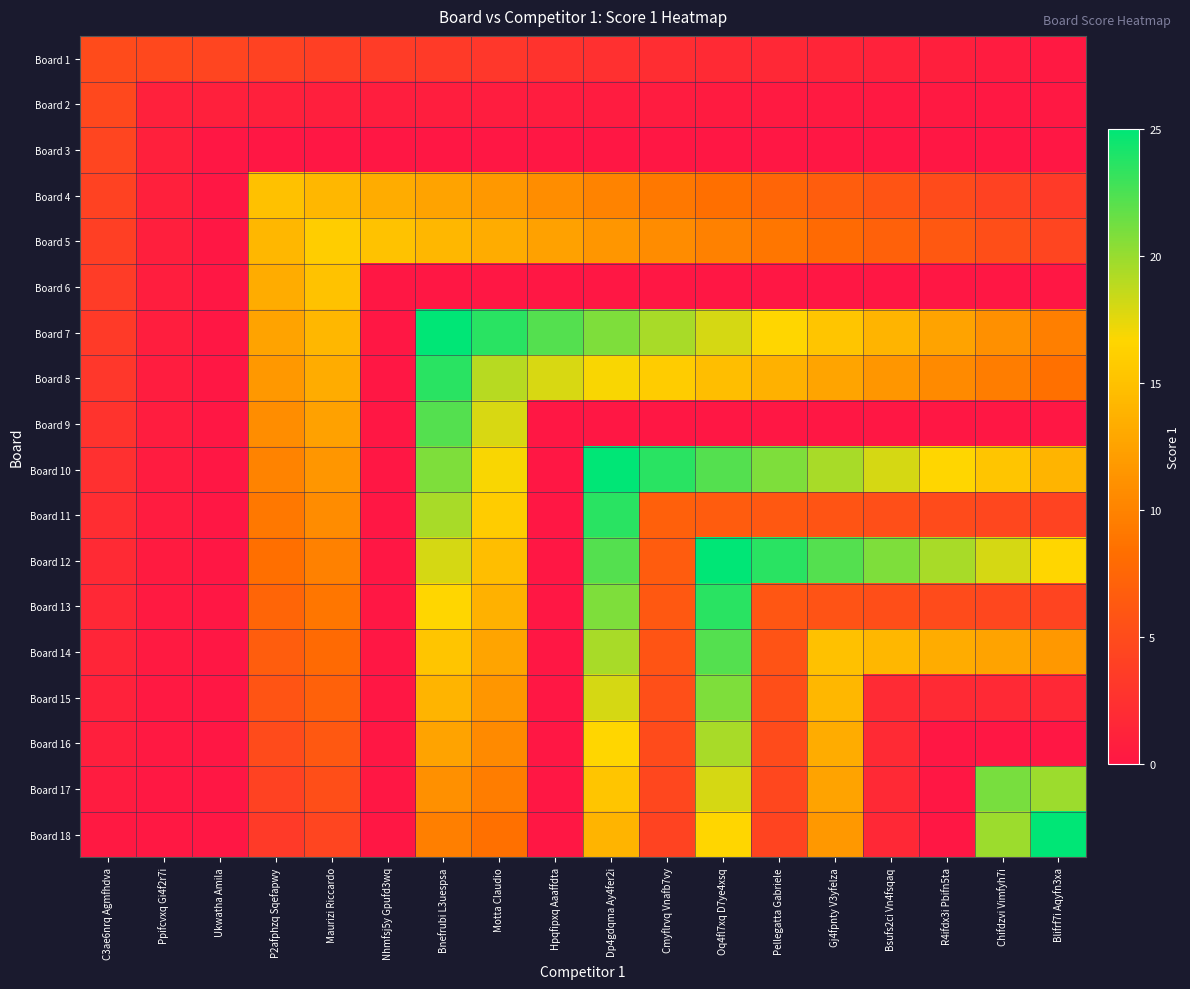

Reading left to right, transcribe all the data shown in this chart.

Board 1: C3ae6nrq Agmfhdva=5.0	Ppifcvxq Gi4f2r7i=4.7	Ukwatha Amila=4.4	P2afphzq Sqefapwy=4.2	Maurizi Riccardo=3.9	Nhmfsj5y Gpufd3wq=3.6	Bnefrubi L3uespsa=3.3	Motta Claudio=3.1	Hpqfipxq Aaaffdta=2.8	Dp4gdqma Ay4fer2i=2.5	Cmyflrvq Vnafb7vy=2.2	Oq4fl7xq D7ye4xsq=1.9	Pellegatta Gabriele=1.7	Gj4fpnty V3yfelza=1.4	Bsufs2ci Vn4fsqaq=1.1	R4ifdx3i Pbifn5ta=0.8	Chifdzvi Vimfyh7i=0.6	Blifrf7i Aqyfn3xa=0.3
Board 2: C3ae6nrq Agmfhdva=4.7	Ppifcvxq Gi4f2r7i=1.0	Ukwatha Amila=0.9	P2afphzq Sqefapwy=0.9	Maurizi Riccardo=0.8	Nhmfsj5y Gpufd3wq=0.8	Bnefrubi L3uespsa=0.7	Motta Claudio=0.7	Hpqfipxq Aaaffdta=0.6	Dp4gdqma Ay4fer2i=0.6	Cmyflrvq Vnafb7vy=0.5	Oq4fl7xq D7ye4xsq=0.4	Pellegatta Gabriele=0.4	Gj4fpnty V3yfelza=0.3	Bsufs2ci Vn4fsqaq=0.3	R4ifdx3i Pbifn5ta=0.2	Chifdzvi Vimfyh7i=0.2	Blifrf7i Aqyfn3xa=0.1
Board 3: C3ae6nrq Agmfhdva=4.4	Ppifcvxq Gi4f2r7i=0.9	Ukwatha Amila=0.0	P2afphzq Sqefapwy=0.0	Maurizi Riccardo=0.0	Nhmfsj5y Gpufd3wq=0.0	Bnefrubi L3uespsa=0.0	Motta Claudio=0.0	Hpqfipxq Aaaffdta=0.0	Dp4gdqma Ay4fer2i=0.0	Cmyflrvq Vnafb7vy=0.0	Oq4fl7xq D7ye4xsq=0.0	Pellegatta Gabriele=0.0	Gj4fpnty V3yfelza=0.0	Bsufs2ci Vn4fsqaq=0.0	R4ifdx3i Pbifn5ta=0.0	Chifdzvi Vimfyh7i=0.0	Blifrf7i Aqyfn3xa=0.0
Board 4: C3ae6nrq Agmfhdva=4.2	Ppifcvxq Gi4f2r7i=0.9	Ukwatha Amila=0.0	P2afphzq Sqefapwy=15.0	Maurizi Riccardo=14.2	Nhmfsj5y Gpufd3wq=13.3	Bnefrubi L3uespsa=12.5	Motta Claudio=11.7	Hpqfipxq Aaaffdta=10.8	Dp4gdqma Ay4fer2i=10.0	Cmyflrvq Vnafb7vy=9.2	Oq4fl7xq D7ye4xsq=8.3	Pellegatta Gabriele=7.5	Gj4fpnty V3yfelza=6.7	Bsufs2ci Vn4fsqaq=5.8	R4ifdx3i Pbifn5ta=5.0	Chifdzvi Vimfyh7i=4.2	Blifrf7i Aqyfn3xa=3.3
Board 5: C3ae6nrq Agmfhdva=3.9	Ppifcvxq Gi4f2r7i=0.8	Ukwatha Amila=0.0	P2afphzq Sqefapwy=14.2	Maurizi Riccardo=16.0	Nhmfsj5y Gpufd3wq=15.1	Bnefrubi L3uespsa=14.2	Motta Claudio=13.3	Hpqfipxq Aaaffdta=12.4	Dp4gdqma Ay4fer2i=11.6	Cmyflrvq Vnafb7vy=10.7	Oq4fl7xq D7ye4xsq=9.8	Pellegatta Gabriele=8.9	Gj4fpnty V3yfelza=8.0	Bsufs2ci Vn4fsqaq=7.1	R4ifdx3i Pbifn5ta=6.2	Chifdzvi Vimfyh7i=5.3	Blifrf7i Aqyfn3xa=4.4
Board 6: C3ae6nrq Agmfhdva=3.6	Ppifcvxq Gi4f2r7i=0.8	Ukwatha Amila=0.0	P2afphzq Sqefapwy=13.3	Maurizi Riccardo=15.1	Nhmfsj5y Gpufd3wq=0.0	Bnefrubi L3uespsa=0.0	Motta Claudio=0.0	Hpqfipxq Aaaffdta=0.0	Dp4gdqma Ay4fer2i=0.0	Cmyflrvq Vnafb7vy=0.0	Oq4fl7xq D7ye4xsq=0.0	Pellegatta Gabriele=0.0	Gj4fpnty V3yfelza=0.0	Bsufs2ci Vn4fsqaq=0.0	R4ifdx3i Pbifn5ta=0.0	Chifdzvi Vimfyh7i=0.0	Blifrf7i Aqyfn3xa=0.0
Board 7: C3ae6nrq Agmfhdva=3.3	Ppifcvxq Gi4f2r7i=0.7	Ukwatha Amila=0.0	P2afphzq Sqefapwy=12.5	Maurizi Riccardo=14.2	Nhmfsj5y Gpufd3wq=0.0	Bnefrubi L3uespsa=25.0	Motta Claudio=23.6	Hpqfipxq Aaaffdta=22.2	Dp4gdqma Ay4fer2i=20.8	Cmyflrvq Vnafb7vy=19.4	Oq4fl7xq D7ye4xsq=18.1	Pellegatta Gabriele=16.7	Gj4fpnty V3yfelza=15.3	Bsufs2ci Vn4fsqaq=13.9	R4ifdx3i Pbifn5ta=12.5	Chifdzvi Vimfyh7i=11.1	Blifrf7i Aqyfn3xa=9.7
Board 8: C3ae6nrq Agmfhdva=3.1	Ppifcvxq Gi4f2r7i=0.7	Ukwatha Amila=0.0	P2afphzq Sqefapwy=11.7	Maurizi Riccardo=13.3	Nhmfsj5y Gpufd3wq=0.0	Bnefrubi L3uespsa=23.6	Motta Claudio=19.0	Hpqfipxq Aaaffdta=17.9	Dp4gdqma Ay4fer2i=16.9	Cmyflrvq Vnafb7vy=15.8	Oq4fl7xq D7ye4xsq=14.8	Pellegatta Gabriele=13.7	Gj4fpnty V3yfelza=12.7	Bsufs2ci Vn4fsqaq=11.6	R4ifdx3i Pbifn5ta=10.6	Chifdzvi Vimfyh7i=9.5	Blifrf7i Aqyfn3xa=8.4
Board 9: C3ae6nrq Agmfhdva=2.8	Ppifcvxq Gi4f2r7i=0.6	Ukwatha Amila=0.0	P2afphzq Sqefapwy=10.8	Maurizi Riccardo=12.4	Nhmfsj5y Gpufd3wq=0.0	Bnefrubi L3uespsa=22.2	Motta Claudio=17.9	Hpqfipxq Aaaffdta=0.0	Dp4gdqma Ay4fer2i=0.0	Cmyflrvq Vnafb7vy=0.0	Oq4fl7xq D7ye4xsq=0.0	Pellegatta Gabriele=0.0	Gj4fpnty V3yfelza=0.0	Bsufs2ci Vn4fsqaq=0.0	R4ifdx3i Pbifn5ta=0.0	Chifdzvi Vimfyh7i=0.0	Blifrf7i Aqyfn3xa=0.0
Board 10: C3ae6nrq Agmfhdva=2.5	Ppifcvxq Gi4f2r7i=0.6	Ukwatha Amila=0.0	P2afphzq Sqefapwy=10.0	Maurizi Riccardo=11.6	Nhmfsj5y Gpufd3wq=0.0	Bnefrubi L3uespsa=20.8	Motta Claudio=16.9	Hpqfipxq Aaaffdta=0.0	Dp4gdqma Ay4fer2i=25.0	Cmyflrvq Vnafb7vy=23.6	Oq4fl7xq D7ye4xsq=22.2	Pellegatta Gabriele=20.8	Gj4fpnty V3yfelza=19.4	Bsufs2ci Vn4fsqaq=18.1	R4ifdx3i Pbifn5ta=16.7	Chifdzvi Vimfyh7i=15.3	Blifrf7i Aqyfn3xa=13.9
Board 11: C3ae6nrq Agmfhdva=2.2	Ppifcvxq Gi4f2r7i=0.5	Ukwatha Amila=0.0	P2afphzq Sqefapwy=9.2	Maurizi Riccardo=10.7	Nhmfsj5y Gpufd3wq=0.0	Bnefrubi L3uespsa=19.4	Motta Claudio=15.8	Hpqfipxq Aaaffdta=0.0	Dp4gdqma Ay4fer2i=23.6	Cmyflrvq Vnafb7vy=7.0	Oq4fl7xq D7ye4xsq=6.6	Pellegatta Gabriele=6.2	Gj4fpnty V3yfelza=5.8	Bsufs2ci Vn4fsqaq=5.4	R4ifdx3i Pbifn5ta=5.1	Chifdzvi Vimfyh7i=4.7	Blifrf7i Aqyfn3xa=4.3
Board 12: C3ae6nrq Agmfhdva=1.9	Ppifcvxq Gi4f2r7i=0.4	Ukwatha Amila=0.0	P2afphzq Sqefapwy=8.3	Maurizi Riccardo=9.8	Nhmfsj5y Gpufd3wq=0.0	Bnefrubi L3uespsa=18.1	Motta Claudio=14.8	Hpqfipxq Aaaffdta=0.0	Dp4gdqma Ay4fer2i=22.2	Cmyflrvq Vnafb7vy=6.6	Oq4fl7xq D7ye4xsq=25.0	Pellegatta Gabriele=23.6	Gj4fpnty V3yfelza=22.2	Bsufs2ci Vn4fsqaq=20.8	R4ifdx3i Pbifn5ta=19.4	Chifdzvi Vimfyh7i=18.1	Blifrf7i Aqyfn3xa=16.7
Board 13: C3ae6nrq Agmfhdva=1.7	Ppifcvxq Gi4f2r7i=0.4	Ukwatha Amila=0.0	P2afphzq Sqefapwy=7.5	Maurizi Riccardo=8.9	Nhmfsj5y Gpufd3wq=0.0	Bnefrubi L3uespsa=16.7	Motta Claudio=13.7	Hpqfipxq Aaaffdta=0.0	Dp4gdqma Ay4fer2i=20.8	Cmyflrvq Vnafb7vy=6.2	Oq4fl7xq D7ye4xsq=23.6	Pellegatta Gabriele=6.0	Gj4fpnty V3yfelza=5.7	Bsufs2ci Vn4fsqaq=5.3	R4ifdx3i Pbifn5ta=5.0	Chifdzvi Vimfyh7i=4.7	Blifrf7i Aqyfn3xa=4.3
Board 14: C3ae6nrq Agmfhdva=1.4	Ppifcvxq Gi4f2r7i=0.3	Ukwatha Amila=0.0	P2afphzq Sqefapwy=6.7	Maurizi Riccardo=8.0	Nhmfsj5y Gpufd3wq=0.0	Bnefrubi L3uespsa=15.3	Motta Claudio=12.7	Hpqfipxq Aaaffdta=0.0	Dp4gdqma Ay4fer2i=19.4	Cmyflrvq Vnafb7vy=5.8	Oq4fl7xq D7ye4xsq=22.2	Pellegatta Gabriele=5.7	Gj4fpnty V3yfelza=15.0	Bsufs2ci Vn4fsqaq=14.2	R4ifdx3i Pbifn5ta=13.3	Chifdzvi Vimfyh7i=12.5	Blifrf7i Aqyfn3xa=11.7
Board 15: C3ae6nrq Agmfhdva=1.1	Ppifcvxq Gi4f2r7i=0.3	Ukwatha Amila=0.0	P2afphzq Sqefapwy=5.8	Maurizi Riccardo=7.1	Nhmfsj5y Gpufd3wq=0.0	Bnefrubi L3uespsa=13.9	Motta Claudio=11.6	Hpqfipxq Aaaffdta=0.0	Dp4gdqma Ay4fer2i=18.1	Cmyflrvq Vnafb7vy=5.4	Oq4fl7xq D7ye4xsq=20.8	Pellegatta Gabriele=5.3	Gj4fpnty V3yfelza=14.2	Bsufs2ci Vn4fsqaq=2.0	R4ifdx3i Pbifn5ta=1.9	Chifdzvi Vimfyh7i=1.8	Blifrf7i Aqyfn3xa=1.7
Board 16: C3ae6nrq Agmfhdva=0.8	Ppifcvxq Gi4f2r7i=0.2	Ukwatha Amila=0.0	P2afphzq Sqefapwy=5.0	Maurizi Riccardo=6.2	Nhmfsj5y Gpufd3wq=0.0	Bnefrubi L3uespsa=12.5	Motta Claudio=10.6	Hpqfipxq Aaaffdta=0.0	Dp4gdqma Ay4fer2i=16.7	Cmyflrvq Vnafb7vy=5.1	Oq4fl7xq D7ye4xsq=19.4	Pellegatta Gabriele=5.0	Gj4fpnty V3yfelza=13.3	Bsufs2ci Vn4fsqaq=1.9	R4ifdx3i Pbifn5ta=0.0	Chifdzvi Vimfyh7i=0.0	Blifrf7i Aqyfn3xa=0.0
Board 17: C3ae6nrq Agmfhdva=0.6	Ppifcvxq Gi4f2r7i=0.2	Ukwatha Amila=0.0	P2afphzq Sqefapwy=4.2	Maurizi Riccardo=5.3	Nhmfsj5y Gpufd3wq=0.0	Bnefrubi L3uespsa=11.1	Motta Claudio=9.5	Hpqfipxq Aaaffdta=0.0	Dp4gdqma Ay4fer2i=15.3	Cmyflrvq Vnafb7vy=4.7	Oq4fl7xq D7ye4xsq=18.1	Pellegatta Gabriele=4.7	Gj4fpnty V3yfelza=12.5	Bsufs2ci Vn4fsqaq=1.8	R4ifdx3i Pbifn5ta=0.0	Chifdzvi Vimfyh7i=21.0	Blifrf7i Aqyfn3xa=19.8
Board 18: C3ae6nrq Agmfhdva=0.3	Ppifcvxq Gi4f2r7i=0.1	Ukwatha Amila=0.0	P2afphzq Sqefapwy=3.3	Maurizi Riccardo=4.4	Nhmfsj5y Gpufd3wq=0.0	Bnefrubi L3uespsa=9.7	Motta Claudio=8.4	Hpqfipxq Aaaffdta=0.0	Dp4gdqma Ay4fer2i=13.9	Cmyflrvq Vnafb7vy=4.3	Oq4fl7xq D7ye4xsq=16.7	Pellegatta Gabriele=4.3	Gj4fpnty V3yfelza=11.7	Bsufs2ci Vn4fsqaq=1.7	R4ifdx3i Pbifn5ta=0.0	Chifdzvi Vimfyh7i=19.8	Blifrf7i Aqyfn3xa=25.0